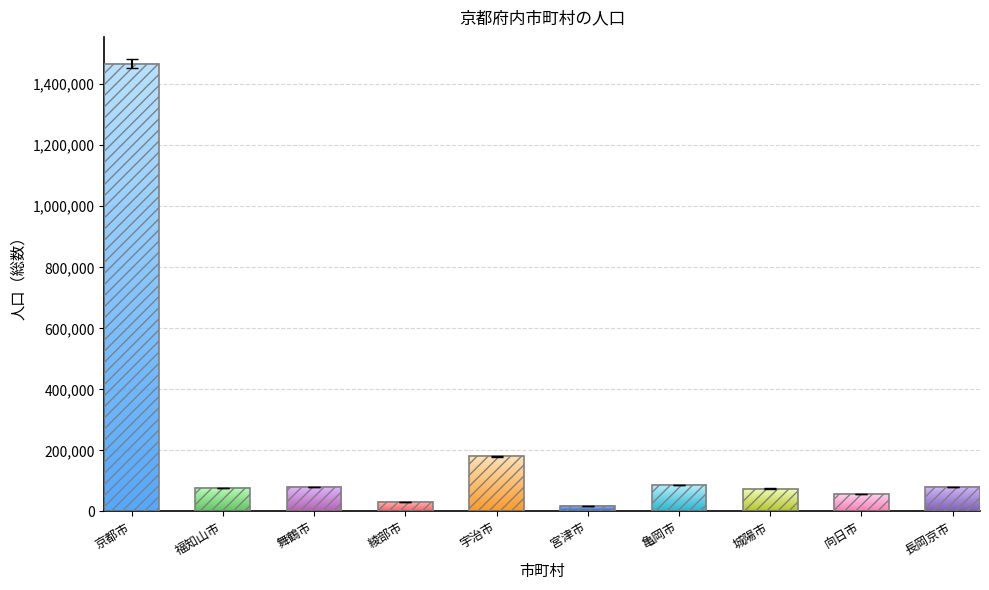

Which has a higher value, 京都市 or 宮津市?

京都市